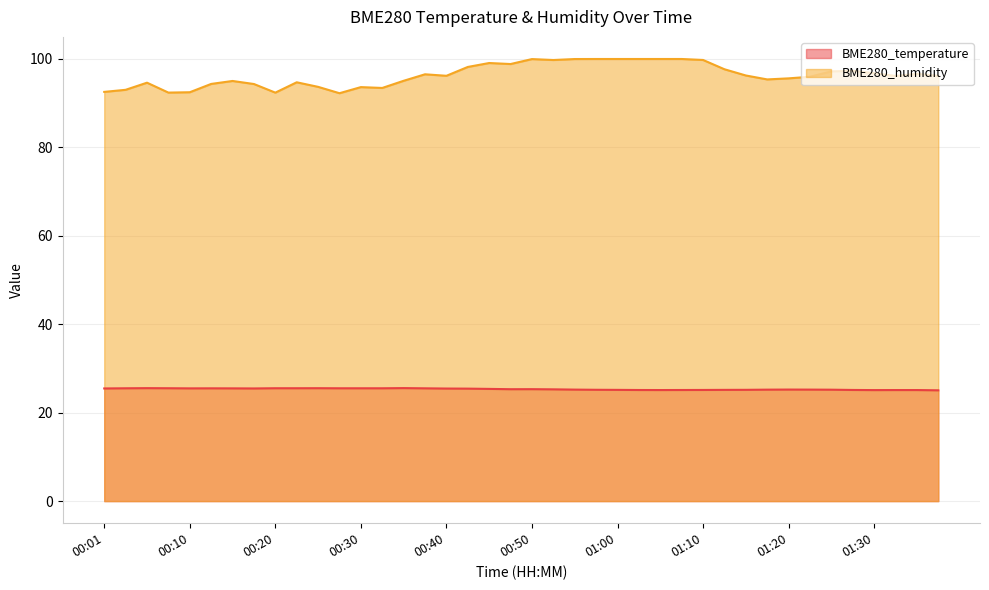

Read the BME280_humidity value at 00:20.

92.4